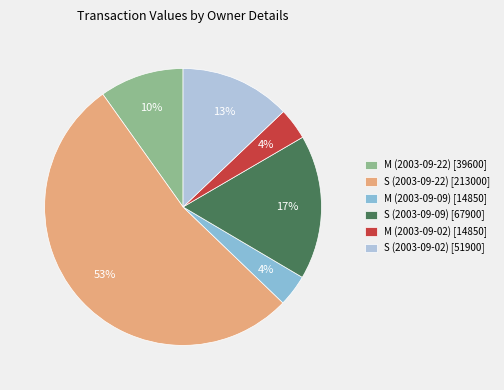

Approximately how many times larger is the value at M (2003-09-09) [14850] compared to S (2003-09-02) [51900]?

0.3